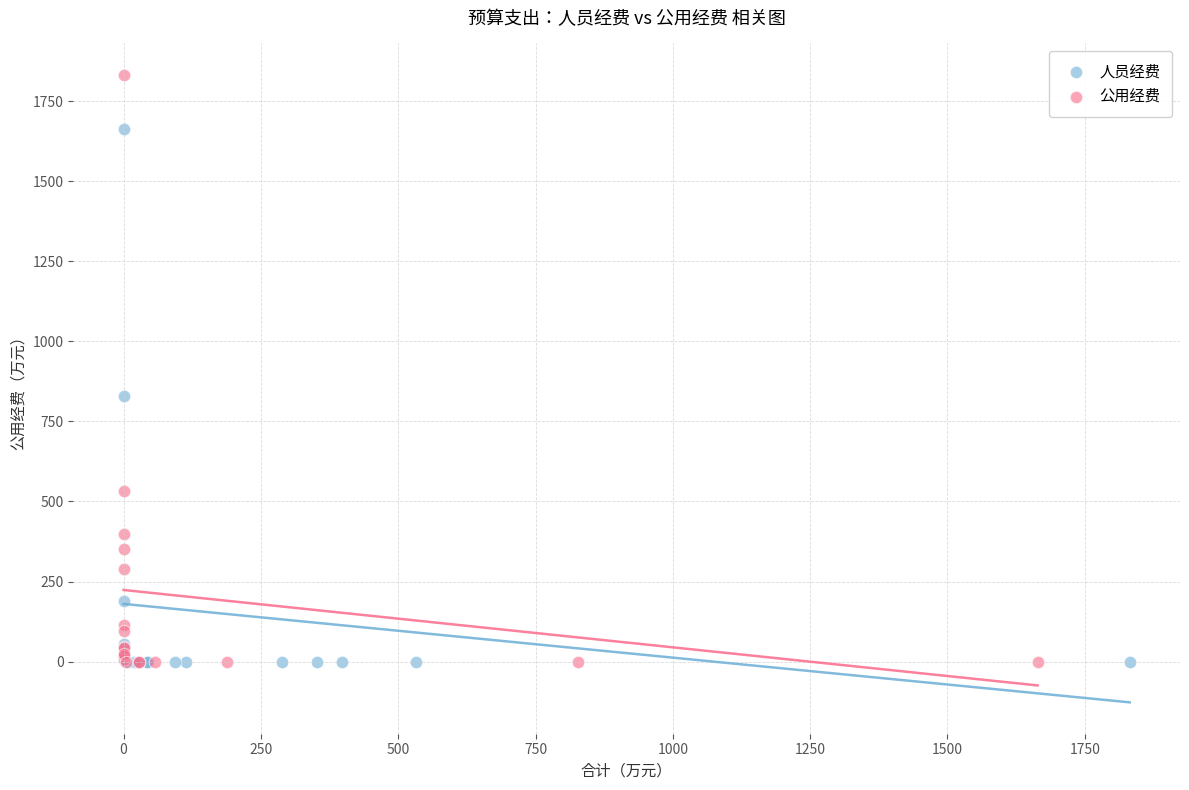

Which series reaches the maximum Y coordinate?

公用经费